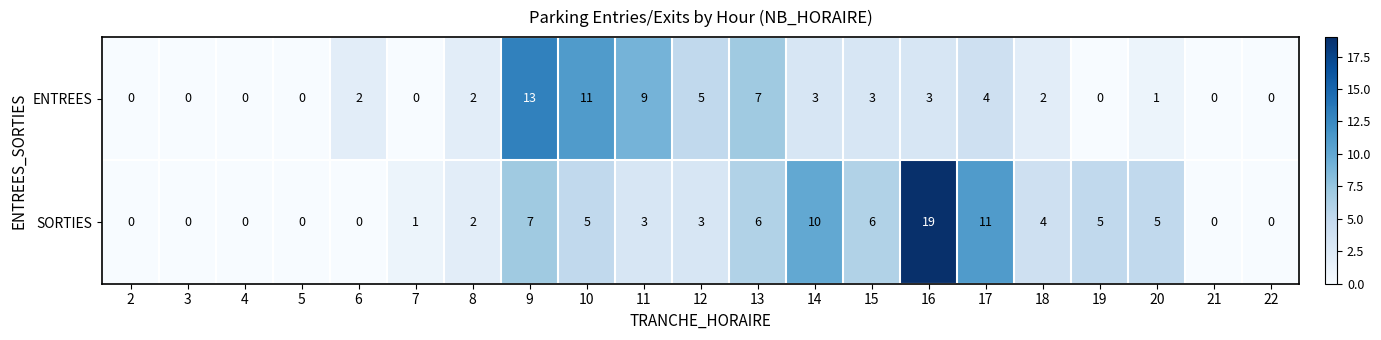

True or false: SORTIES has a value of -11 at 21.

False